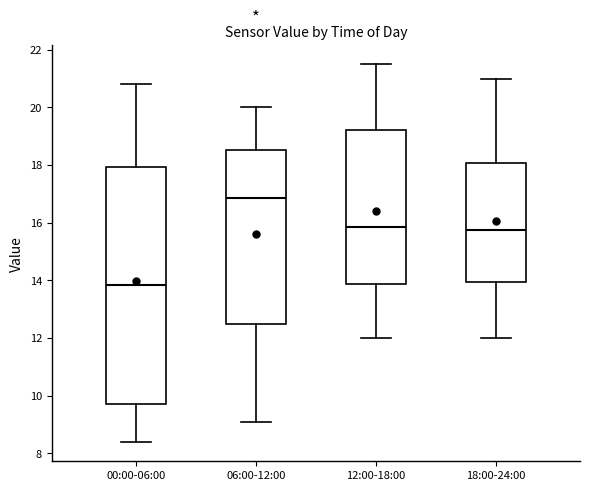

Reading left to right, read every box against the y-axis: the position of its median line, the range the box covers, and the ends of its whiskers. The values are not printed on the chart, so give them approximately, as read against the axis.

00:00-06:00: median 13.8, box 9.8 to 18.0, whiskers 8.4 to 20.8
06:00-12:00: median 16.8, box 12.4 to 18.6, whiskers 9.2 to 20.0
12:00-18:00: median 15.8, box 13.8 to 19.2, whiskers 12.0 to 21.6
18:00-24:00: median 15.8, box 14.0 to 18.0, whiskers 12.0 to 21.0